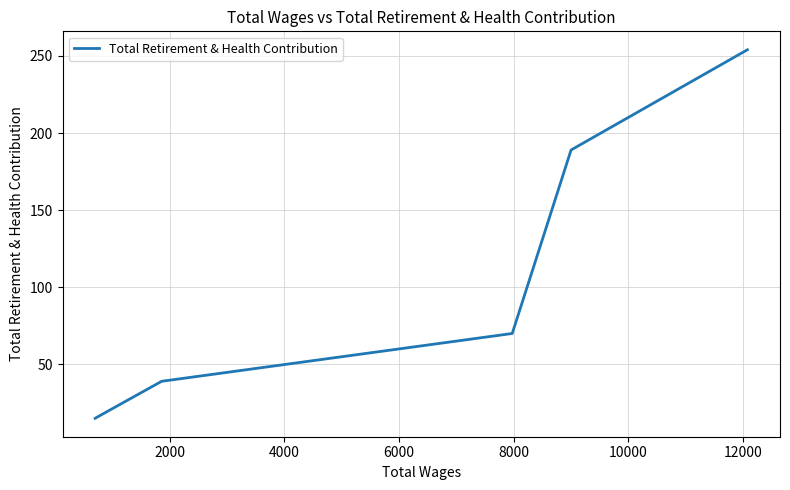

What is the sum of all values?

587